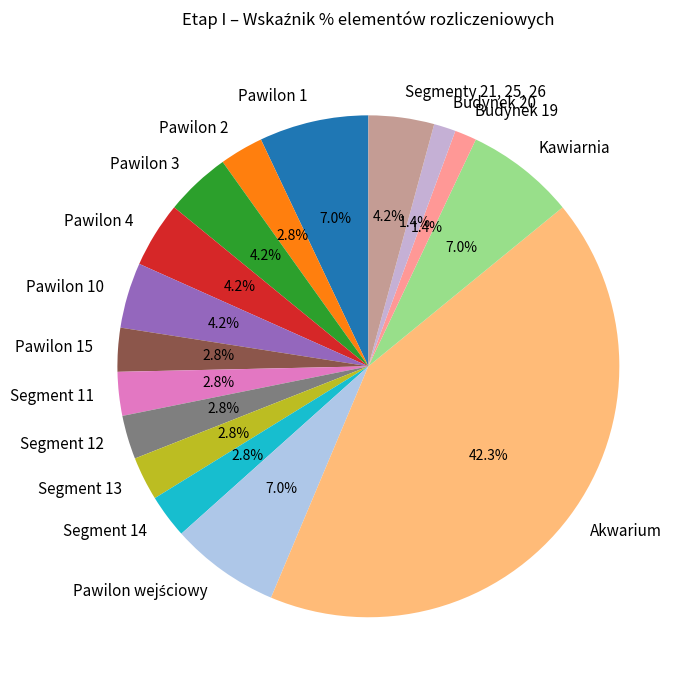

What is the largest slice in the pie chart?

Akwarium